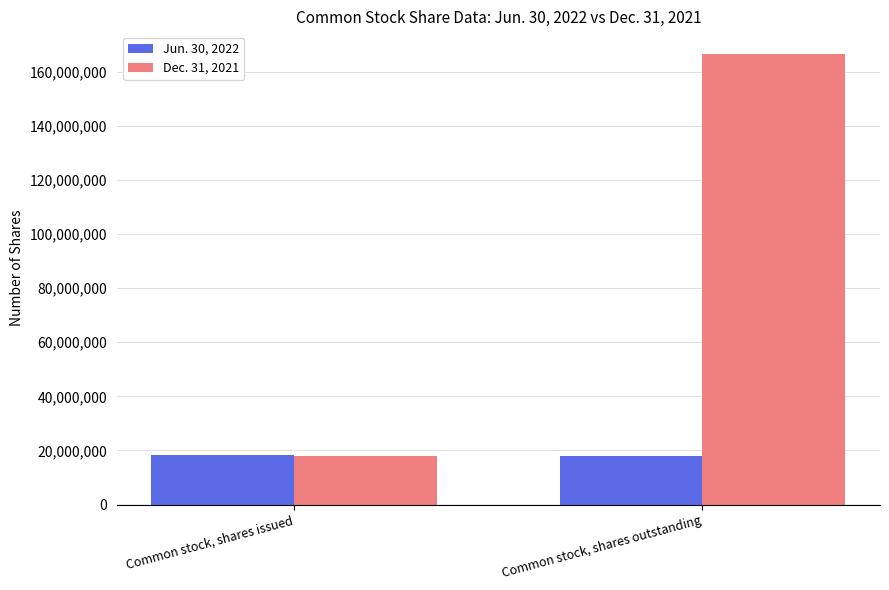

The Dec. 31, 2021 series shows 25346573 at Common stock, shares issued. True or false?

False